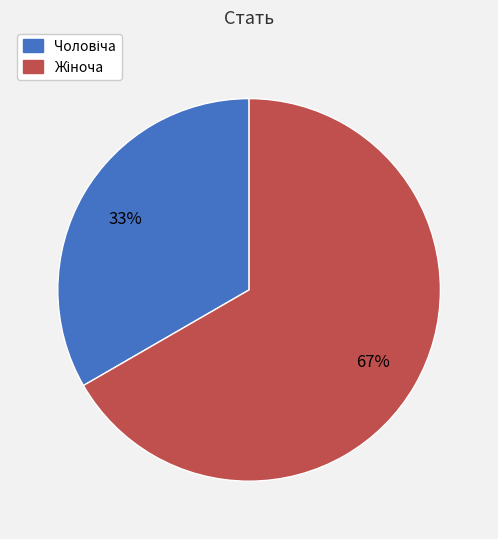

To the nearest percent, what is the average slice percentage?

50%